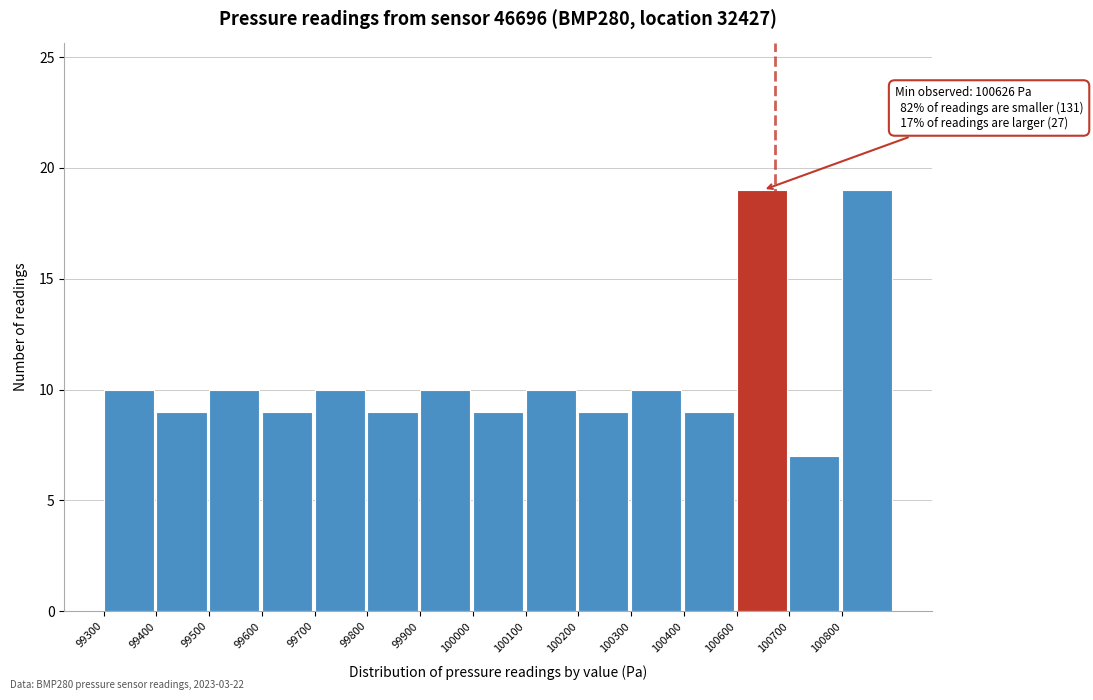

Reading left to right, extract all data points from this chart.

10	9	10	9	10	9	10	9	10	9	10	9	19	7	19